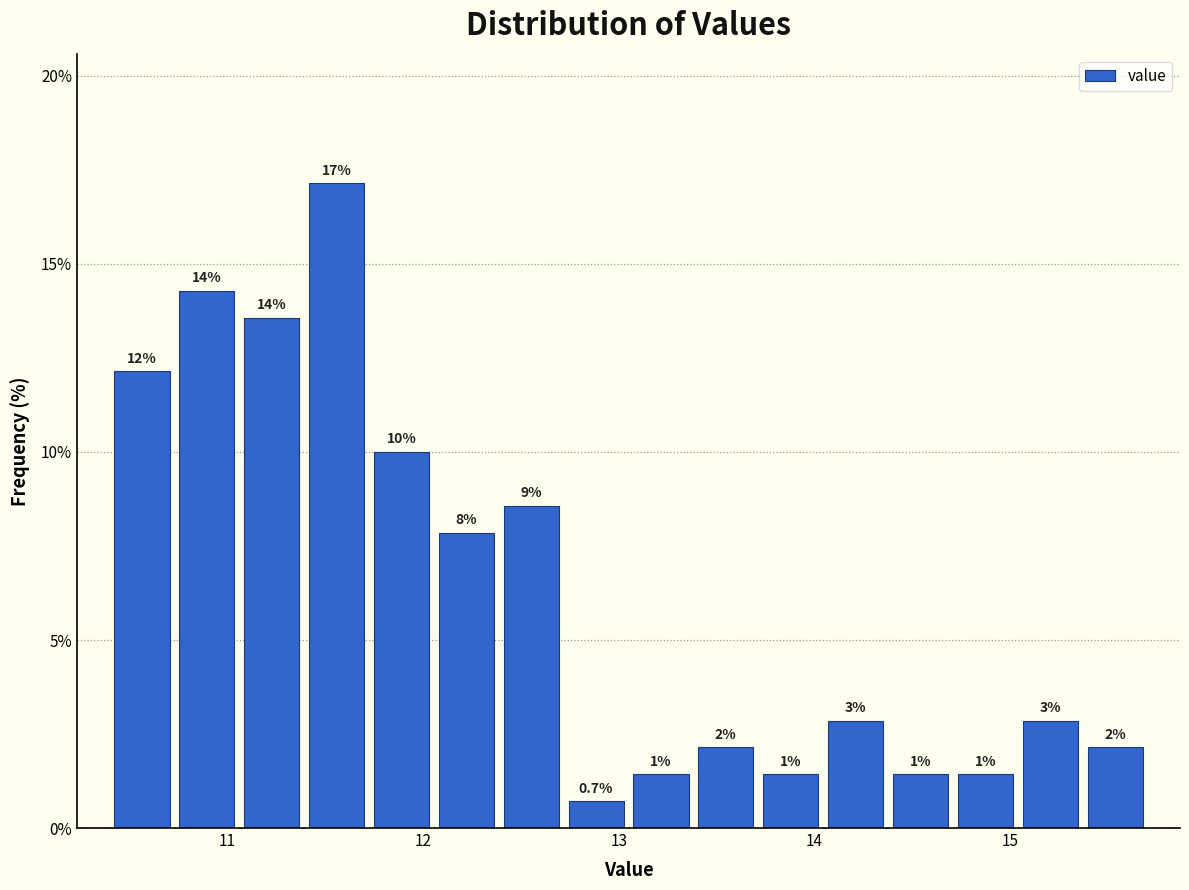

Read against the x-axis, roughly where is the centre of the tallest bar?

11.6